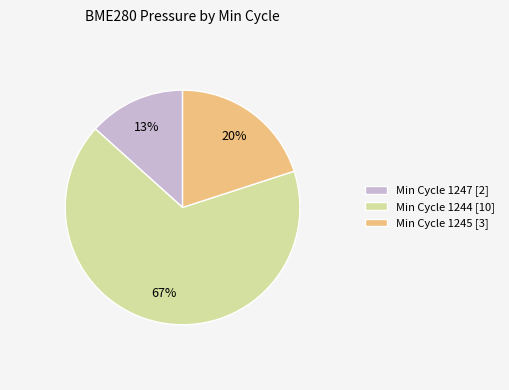

Rank the categories by value from highest to lowest.

Min Cycle 1244 [10], Min Cycle 1245 [3], Min Cycle 1247 [2]